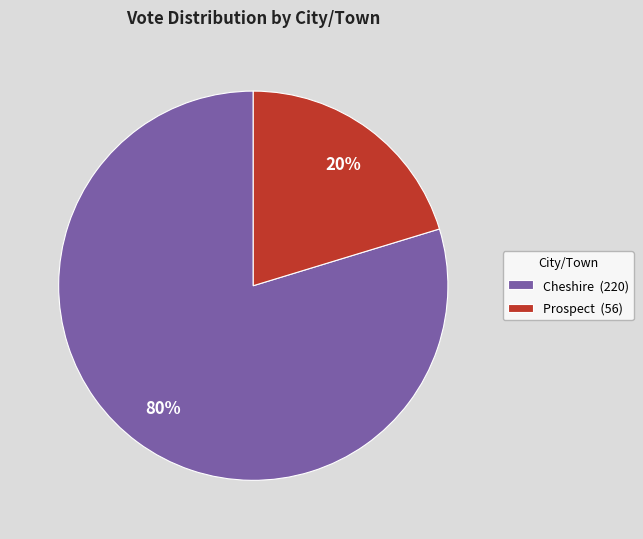

Do Prospect (56) and Cheshire (220) together represent more than half of the pie?

Yes